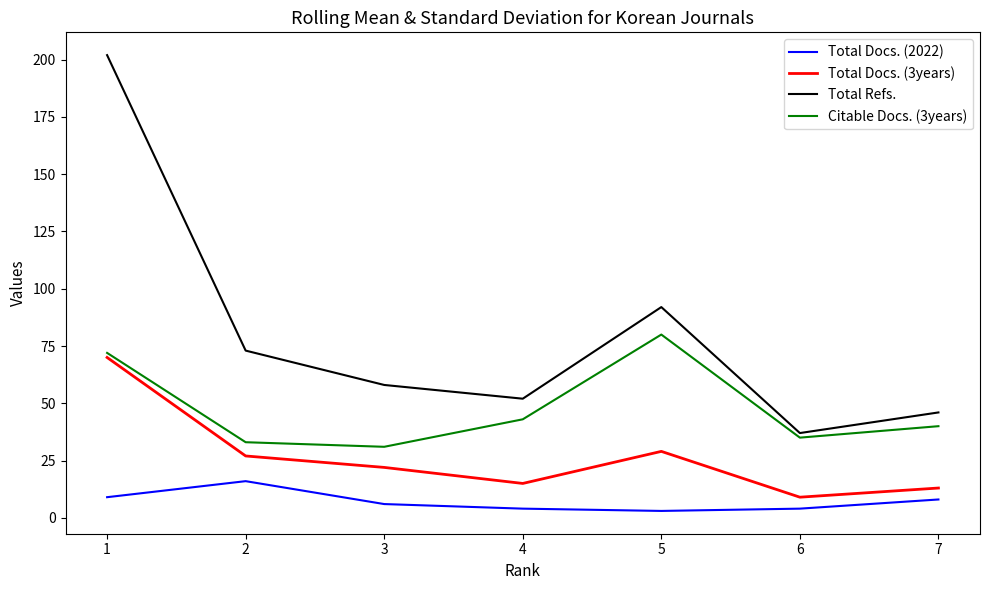

True or false: Citable Docs. (3years) and Total Docs. (3years) cross at least once.

False